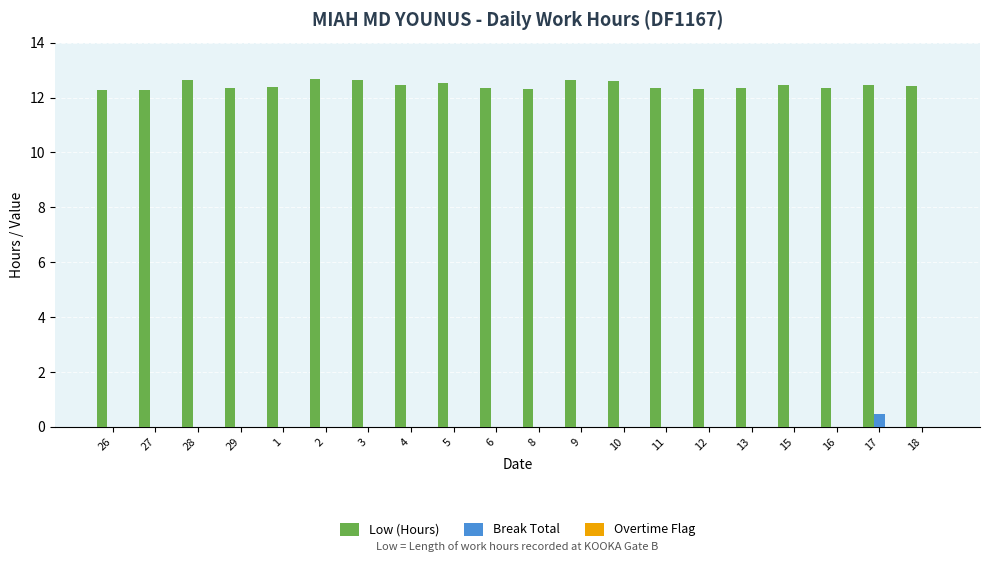

What is the greatest value displayed?

12.7